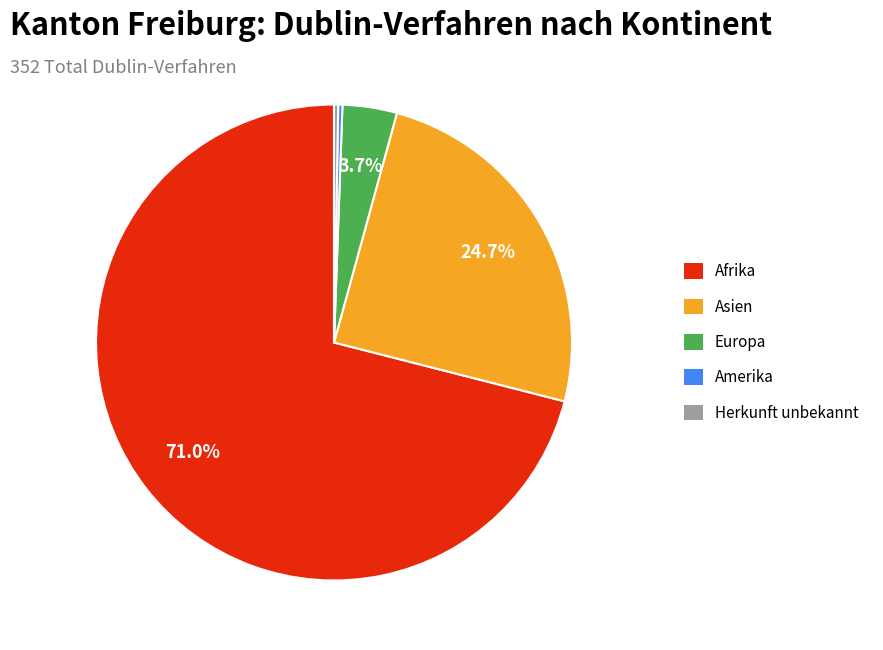

Count the number of slices in the pie.

5